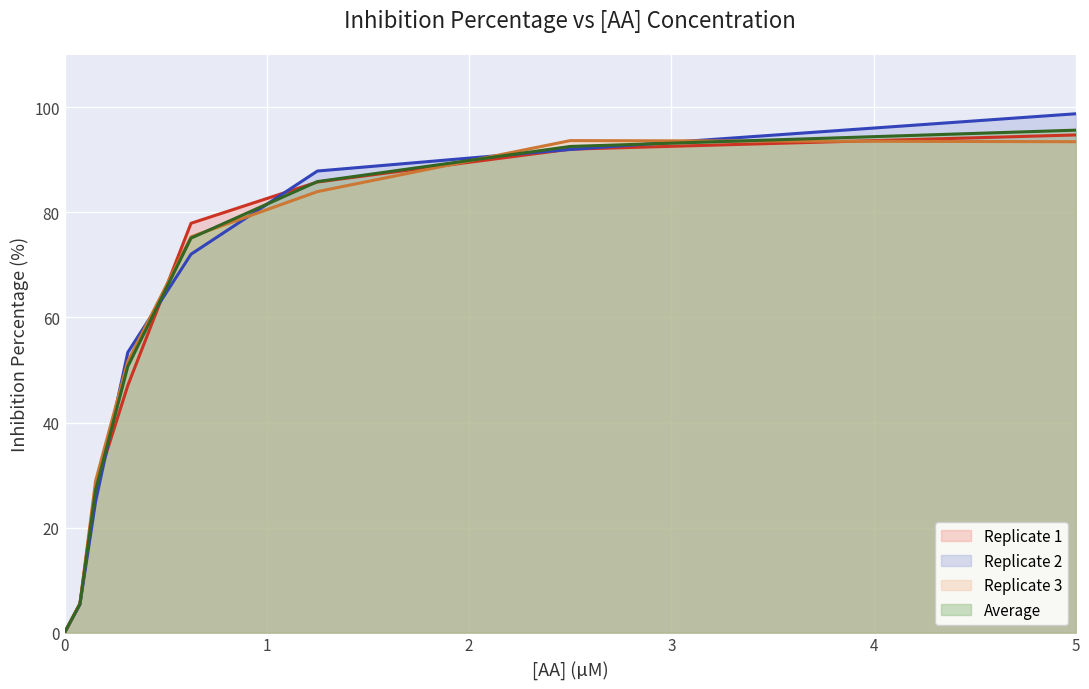

What is the spread (max minus min) of values at 5?

5.3